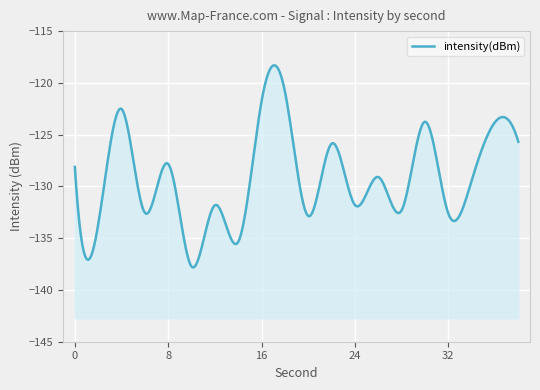

Which has a higher value, 16 or 38?

16